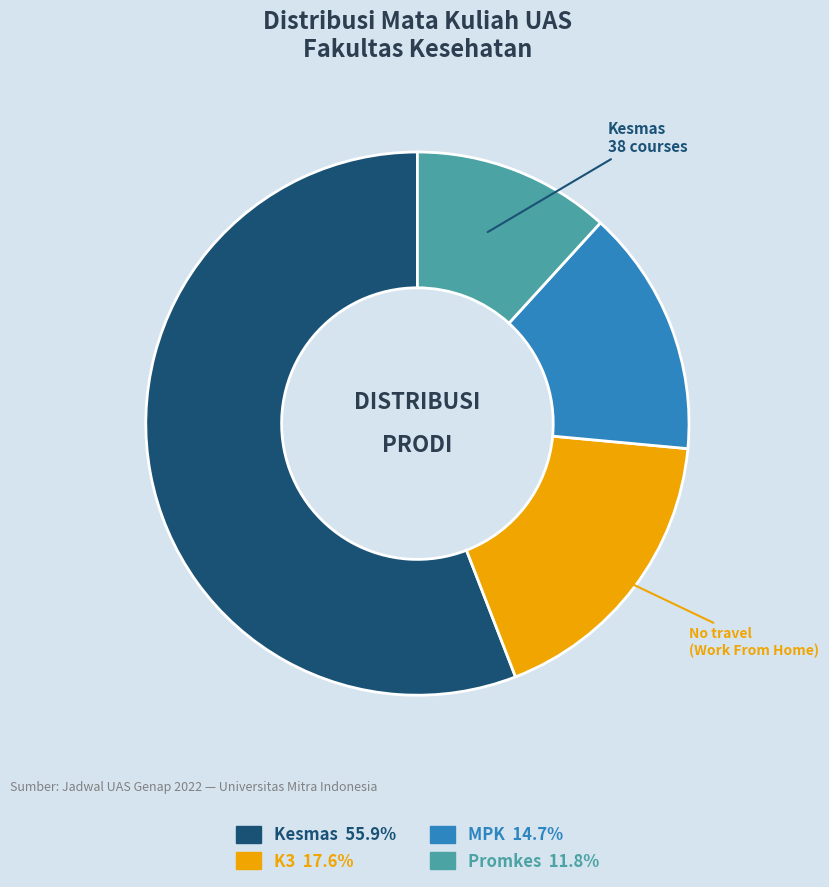

Is there a majority slice in this chart?

Yes